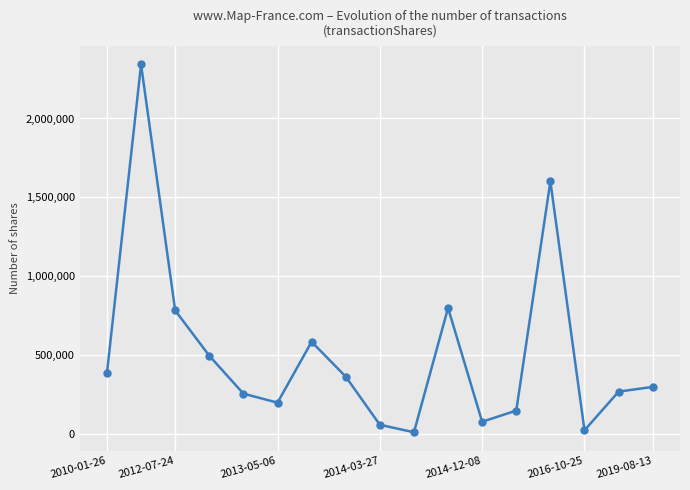

What is the difference between the maximum and minimum values?

2329364